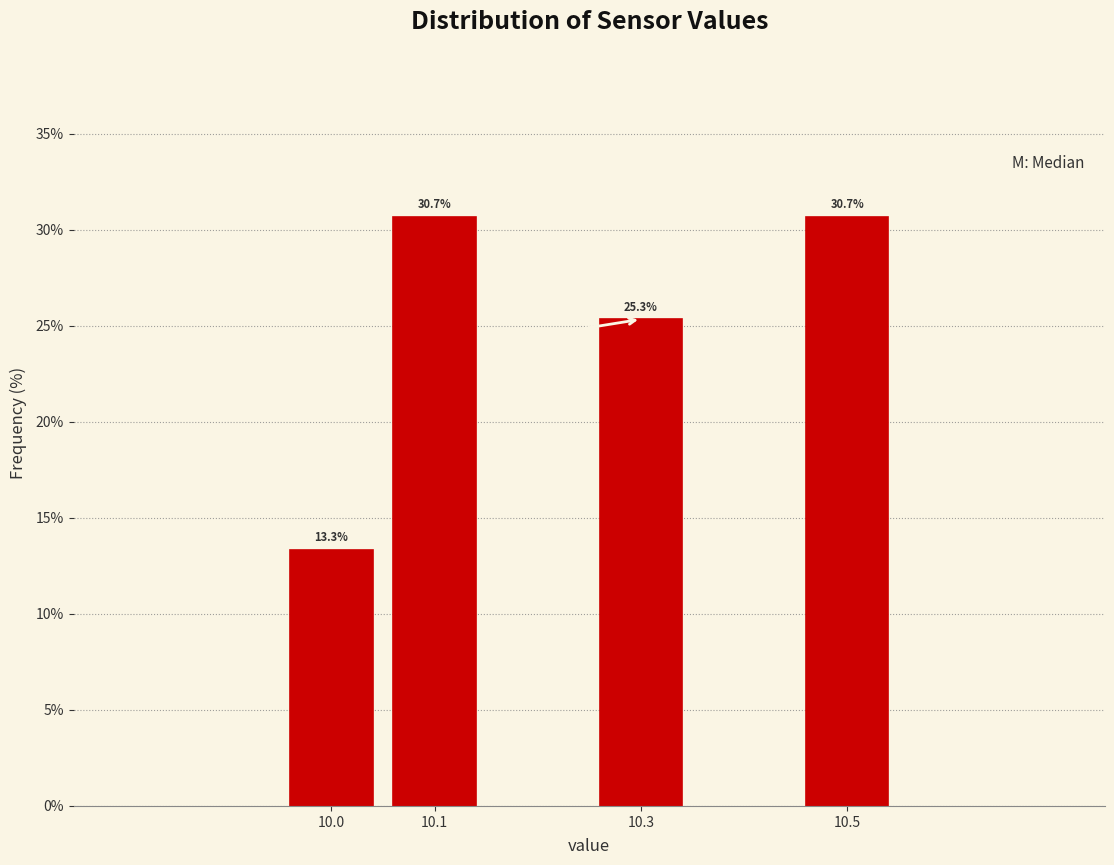

Reading left to right, transcribe all the data shown in this chart.

10.0=13.3	10.1=30.7	10.3=25.3	10.5=30.7